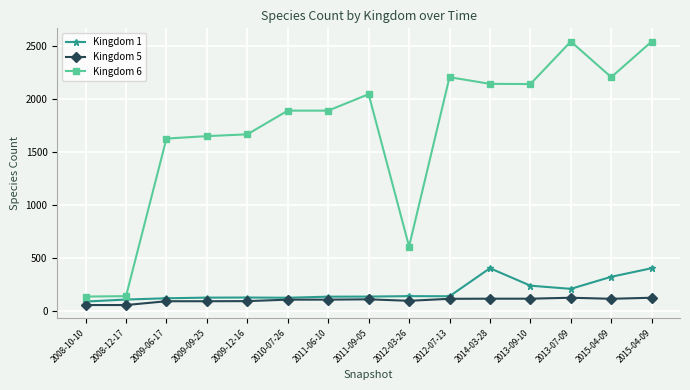

What are all the series names shown in the legend?

Kingdom 1, Kingdom 5, Kingdom 6